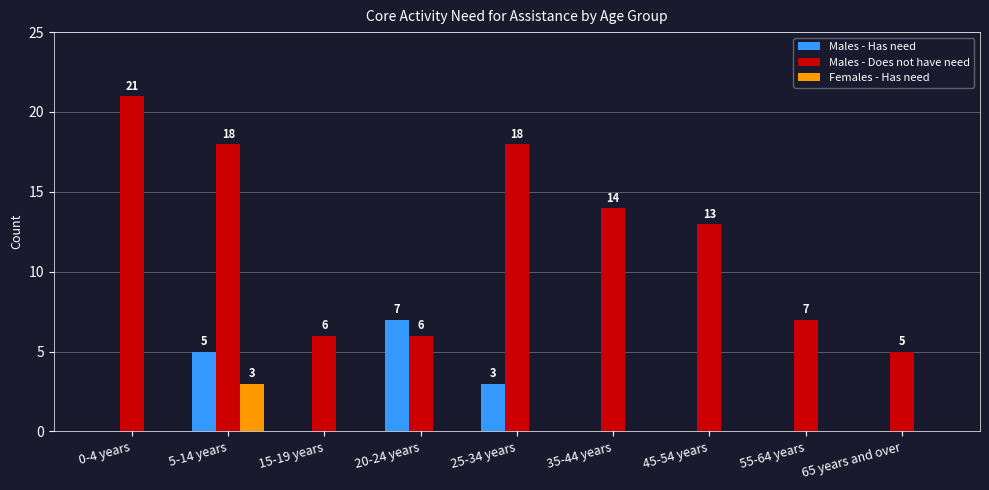

How many Females - Has need values are between 0 and 1?

8